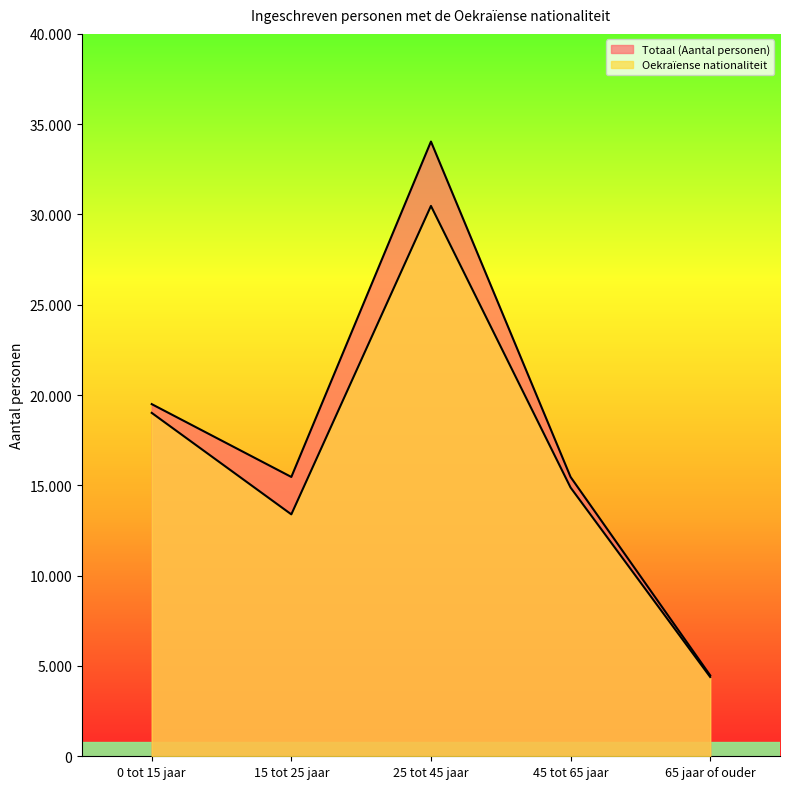

What is the average value of the Totaal (Aantal personen) series?

17790